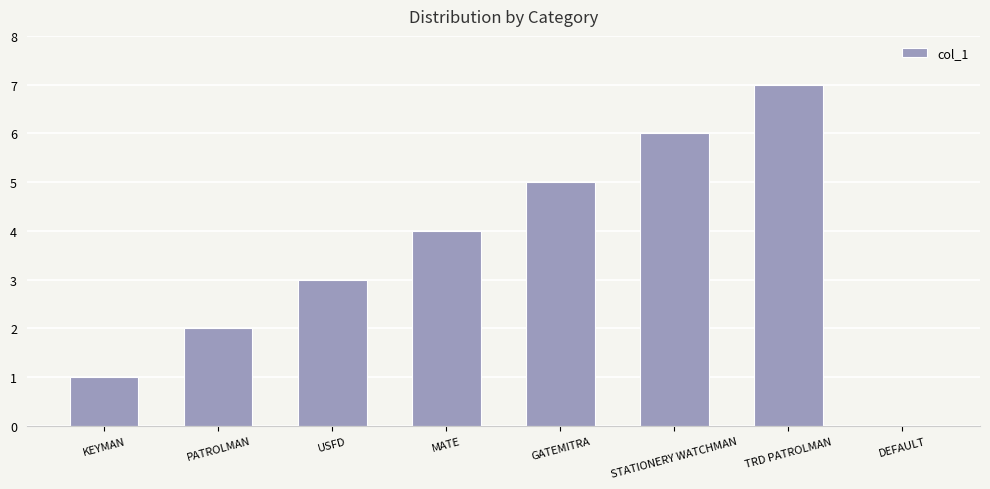

Between PATROLMAN and TRD PATROLMAN, which is larger?

TRD PATROLMAN